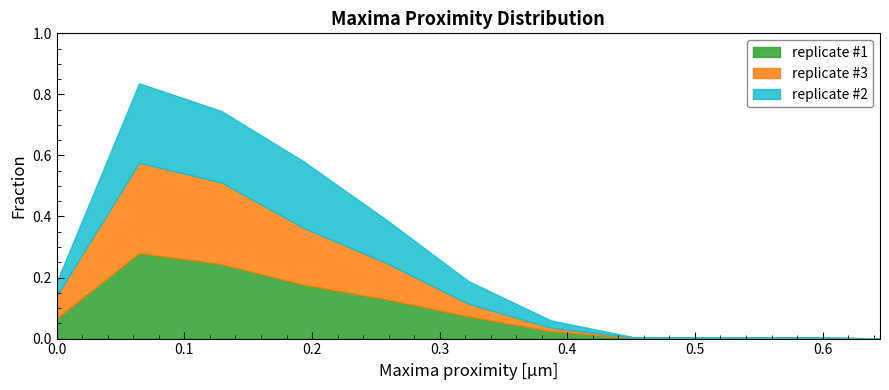

Does the chart display data point markers on the line(s)?

No